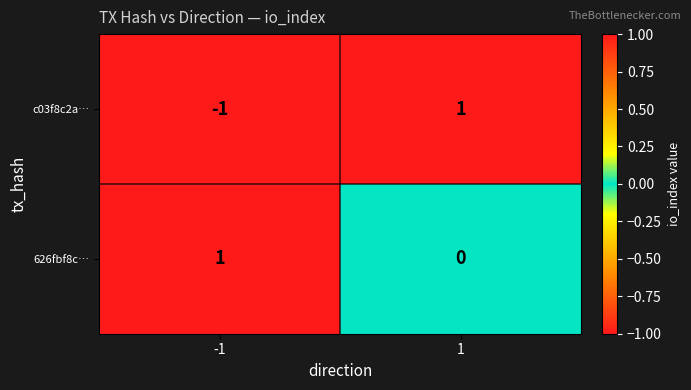

At how many categories does at least one series exceed 0?

2